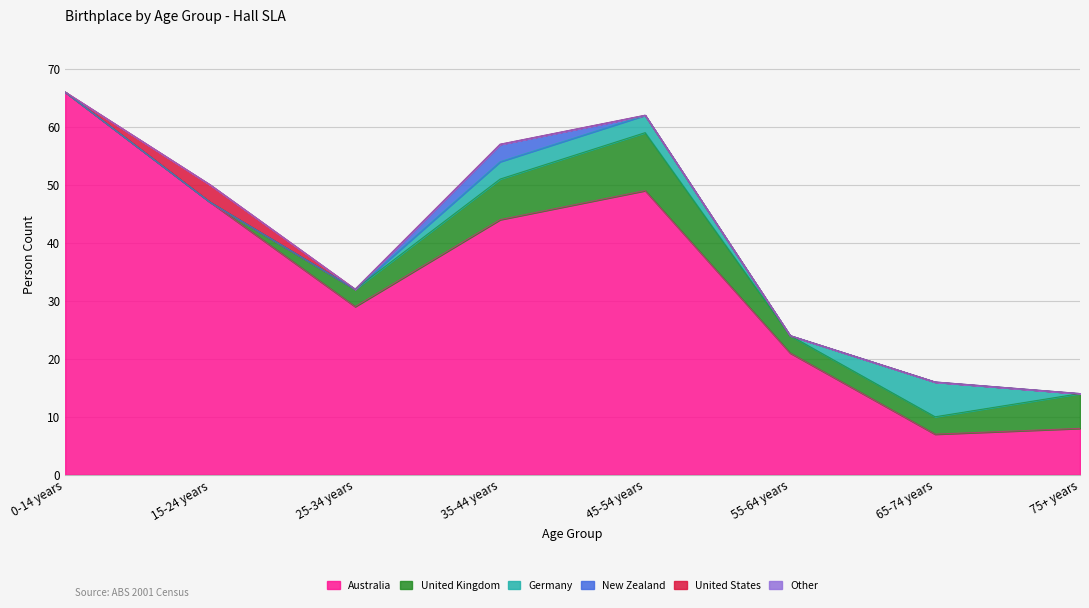

At which category is the sum across all series the highest?

0-14 years